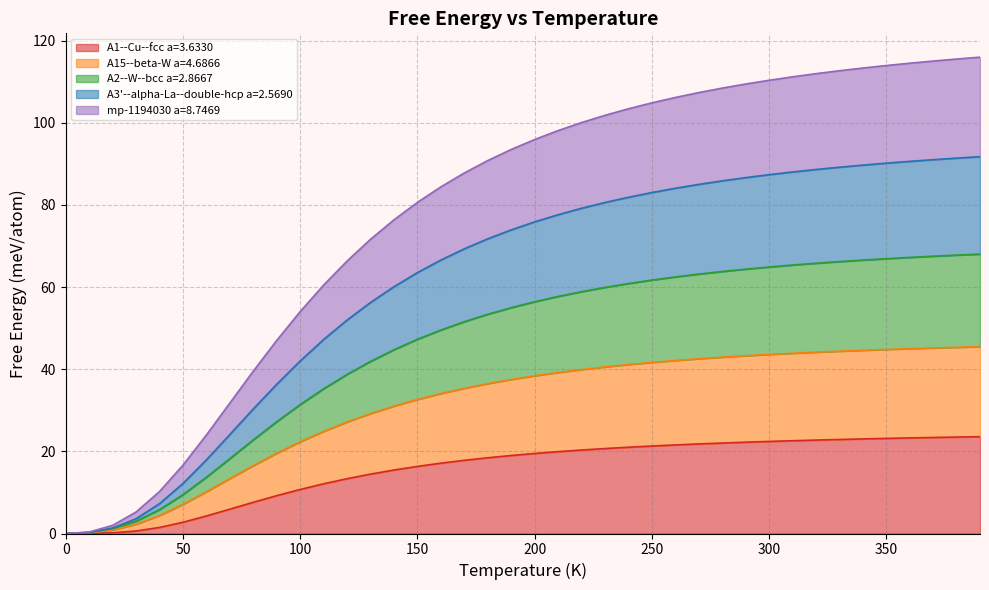

True or false: A15--beta-W a=4.6866 has more than 1 points higher than both neighbors.

False